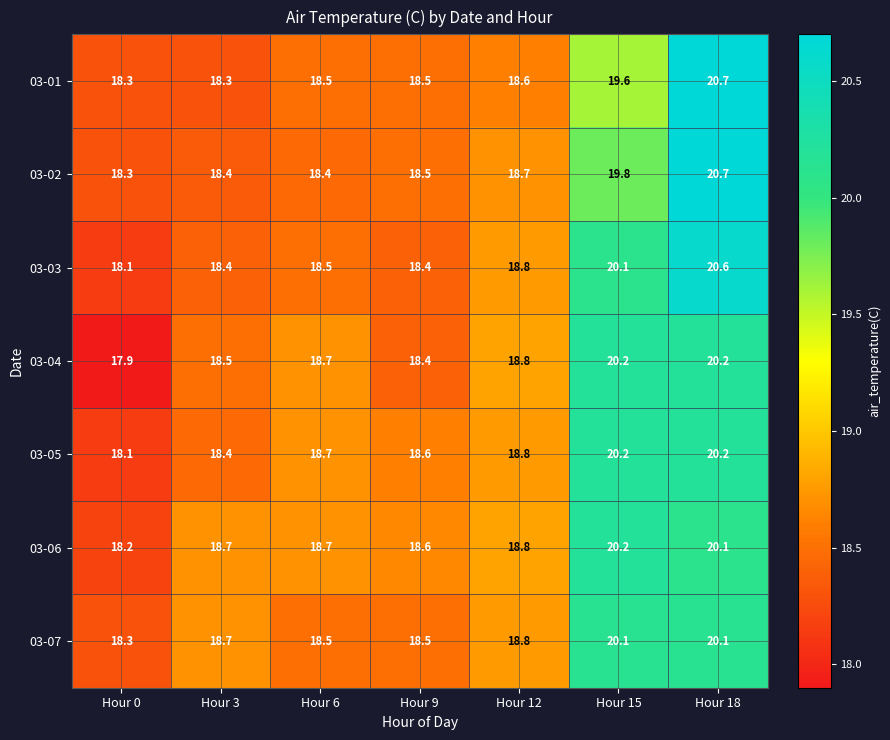

Between Hour 6 and Hour 9, which series saw the biggest shift?

03-04